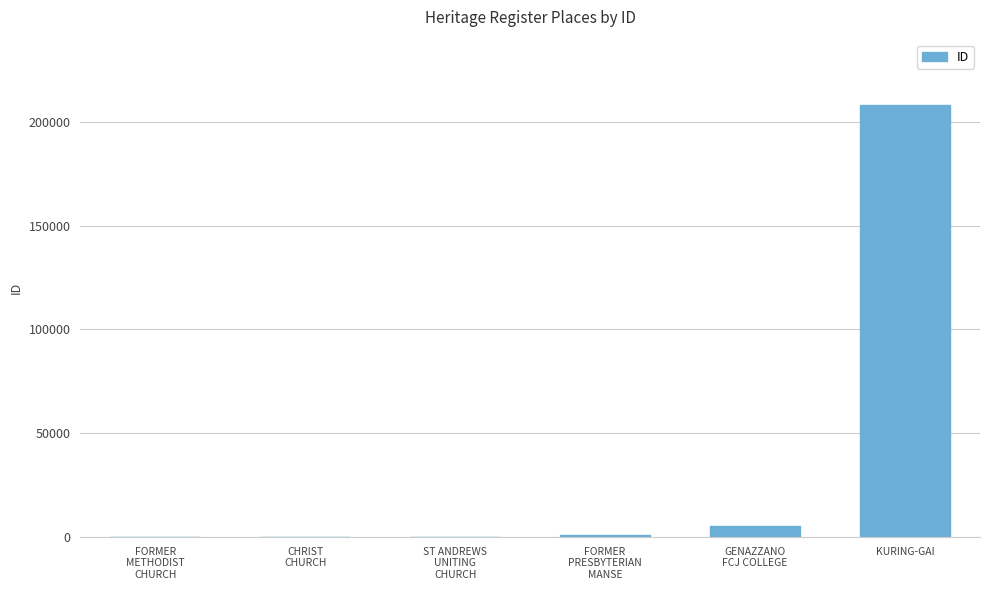

Which label corresponds to the largest value in the chart?

KURING-GAI